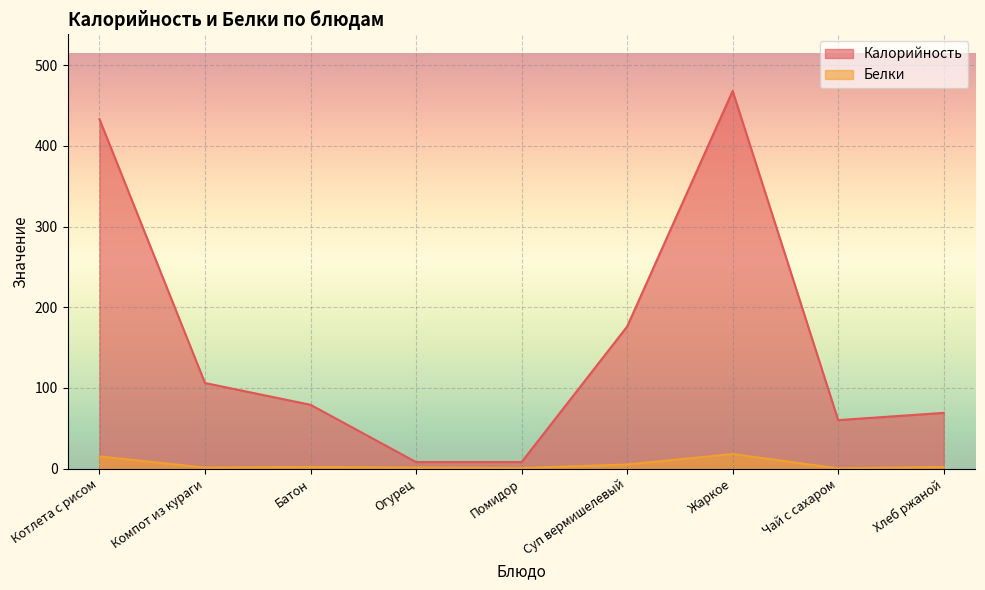

How many distinct data groups are displayed?

2